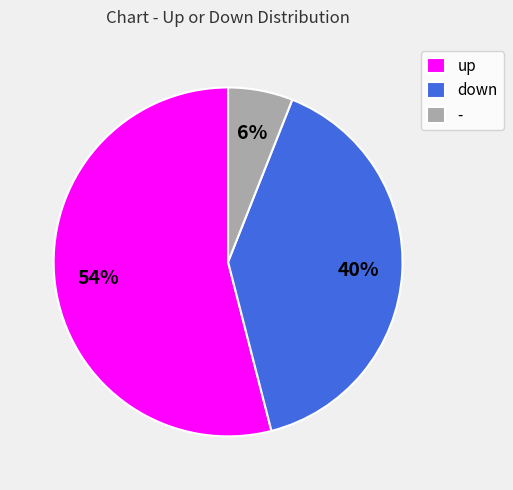

What is the ratio of the value at down to the value at up?

0.7